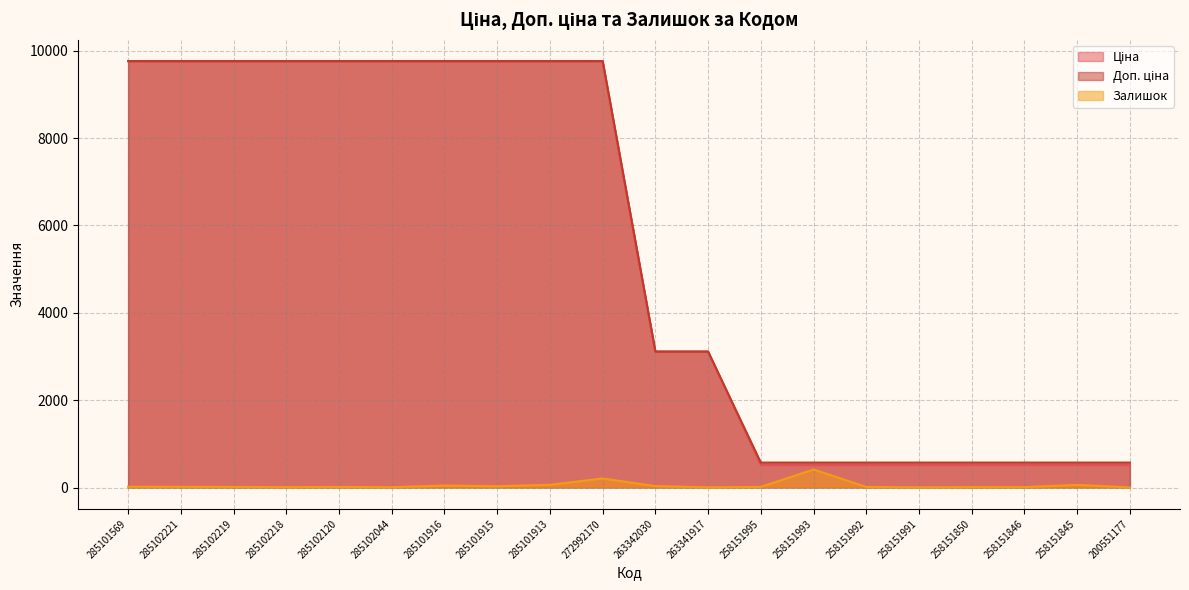

How many series are shown in this chart?

3